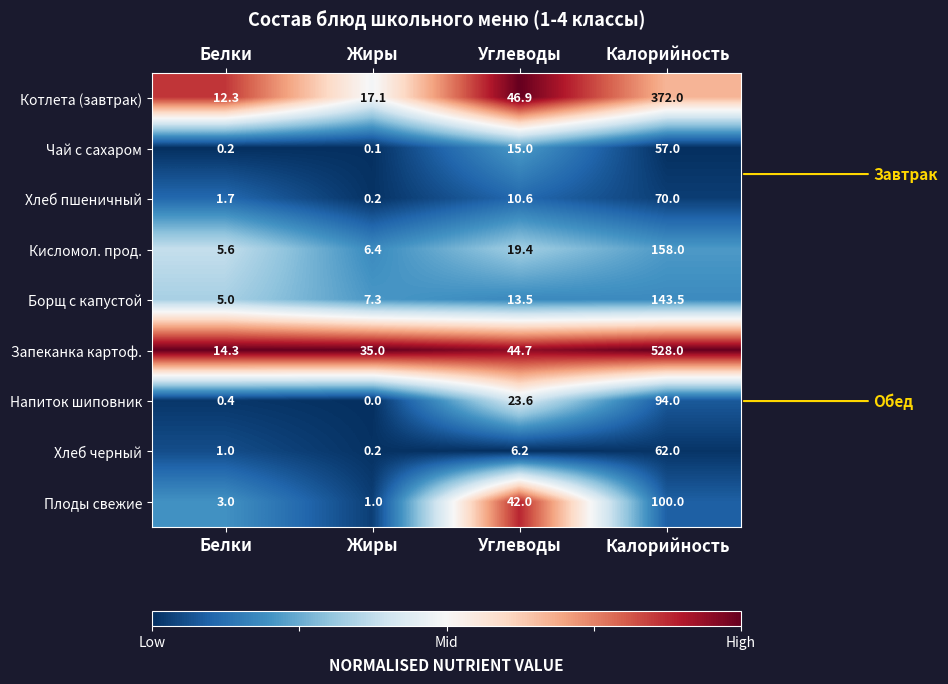

Which label corresponds to the smallest value in the chart?

Жиры